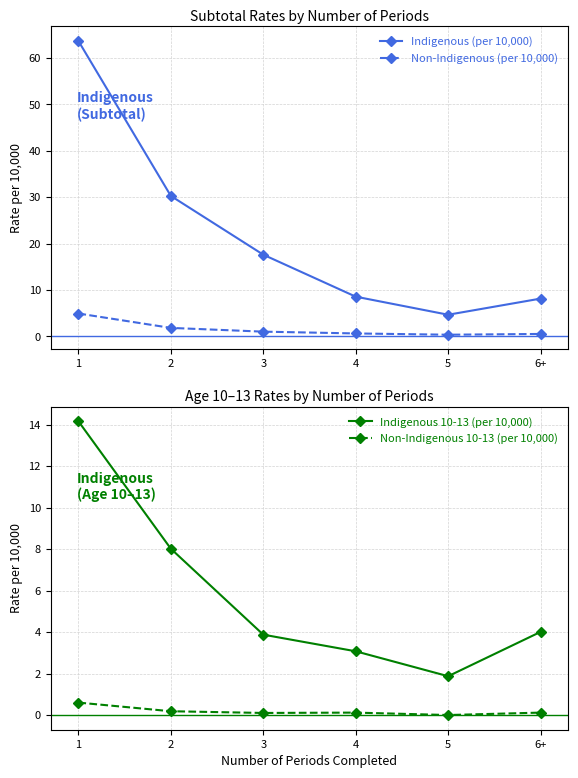

True or false: Non-Indigenous 10-13 (per 10,000) and Non-Indigenous (per 10,000) intersect in this chart.

False